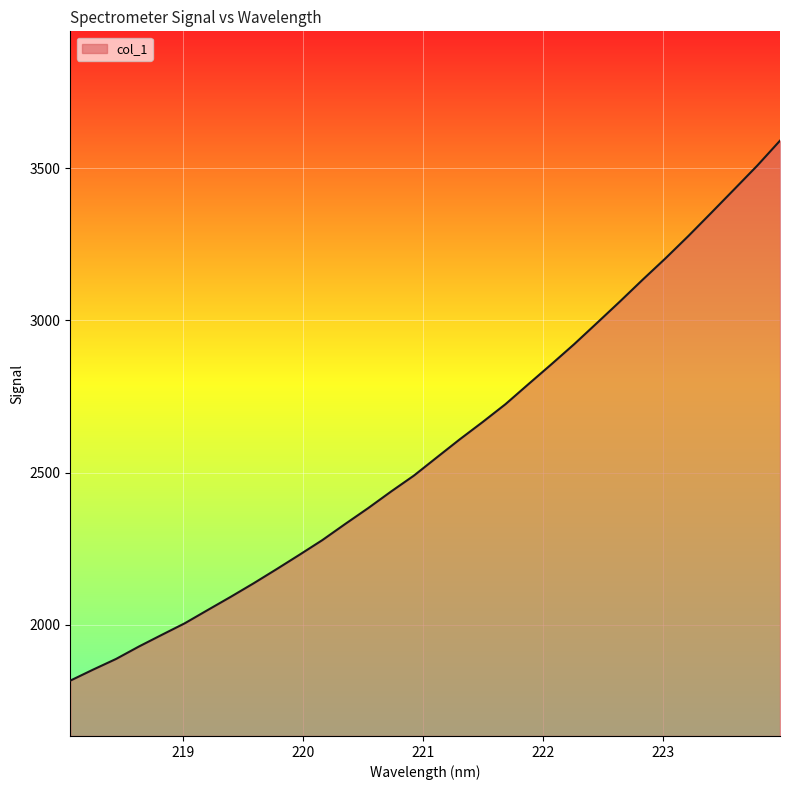

What is the difference between the maximum and minimum values?

1772.9